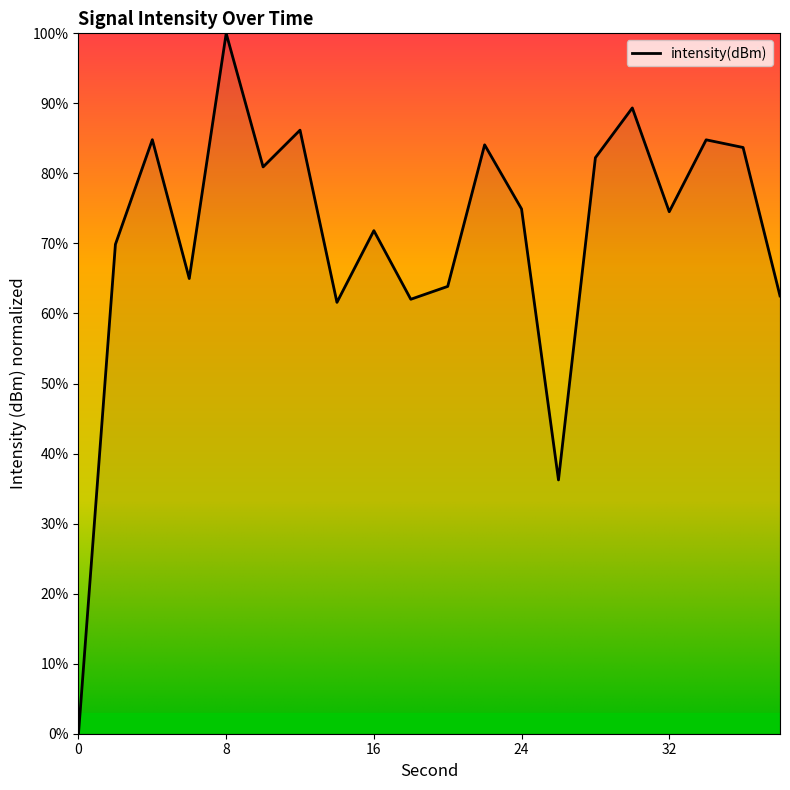

What is the difference between the second highest and minimum values?

89.3